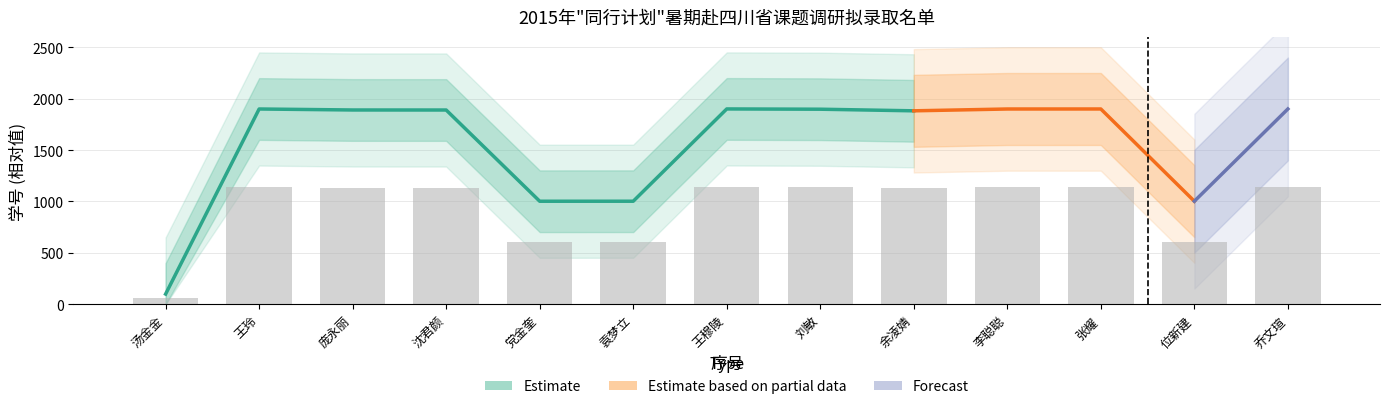

Rank the categories by value from lowest to highest.

汤金金, 党金奎, 袁梦立, 位新建, 余凌婧, 沈君颜, 庞永丽, 刘敏, 李聪聪, 王玲, 张耀, 乔文瑄, 王穆陵